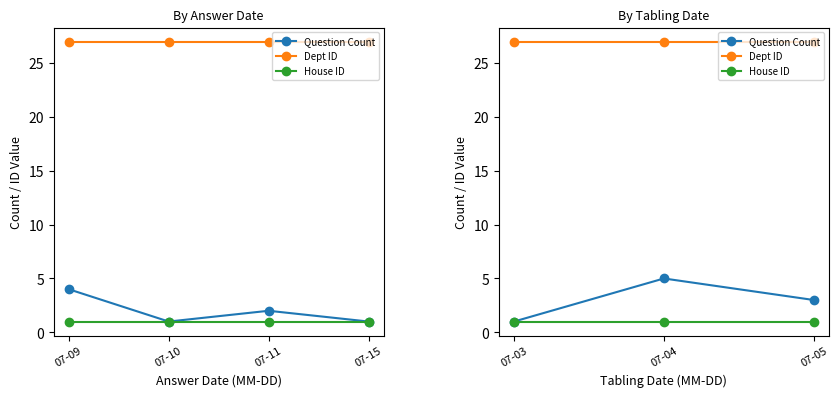

What is the spread (max minus min) of values at 07-05?

26